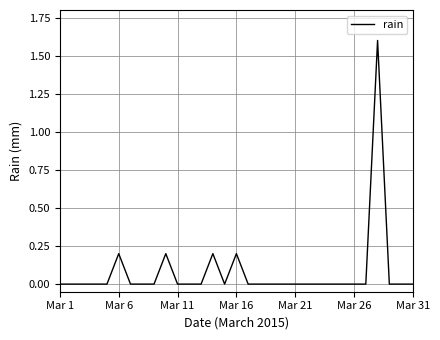

What is the greatest value displayed?

1.6